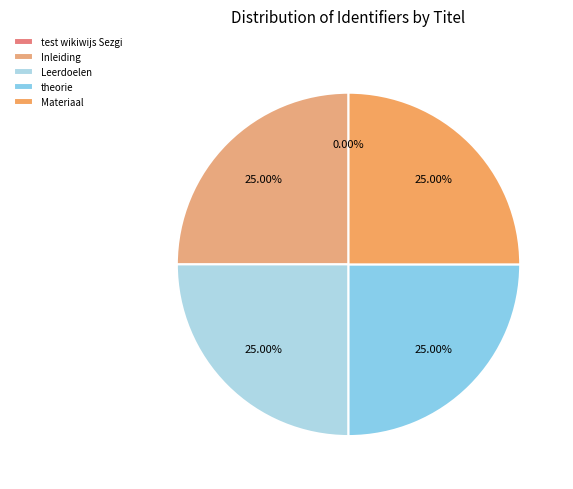

Does any single category account for the majority?

No